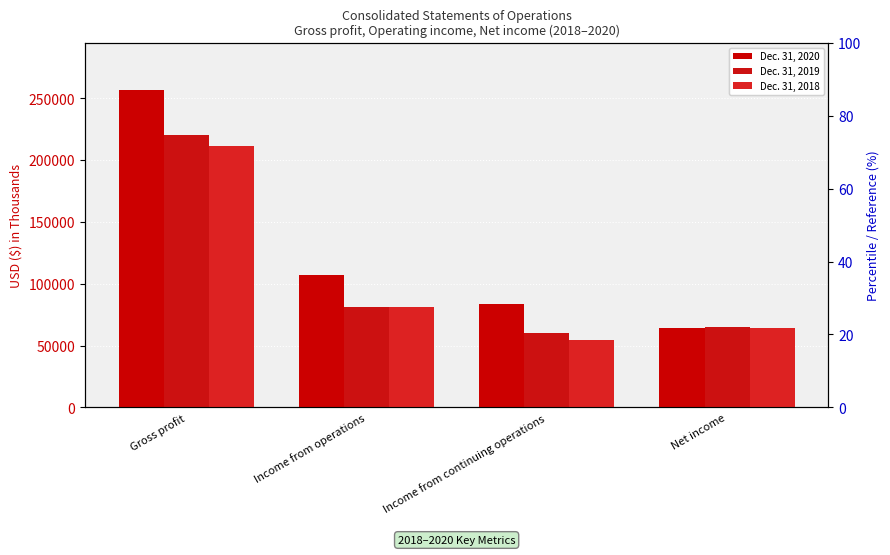

What is the approximate value of Dec. 31, 2019 at Income from operations, to the nearest 10?

80810